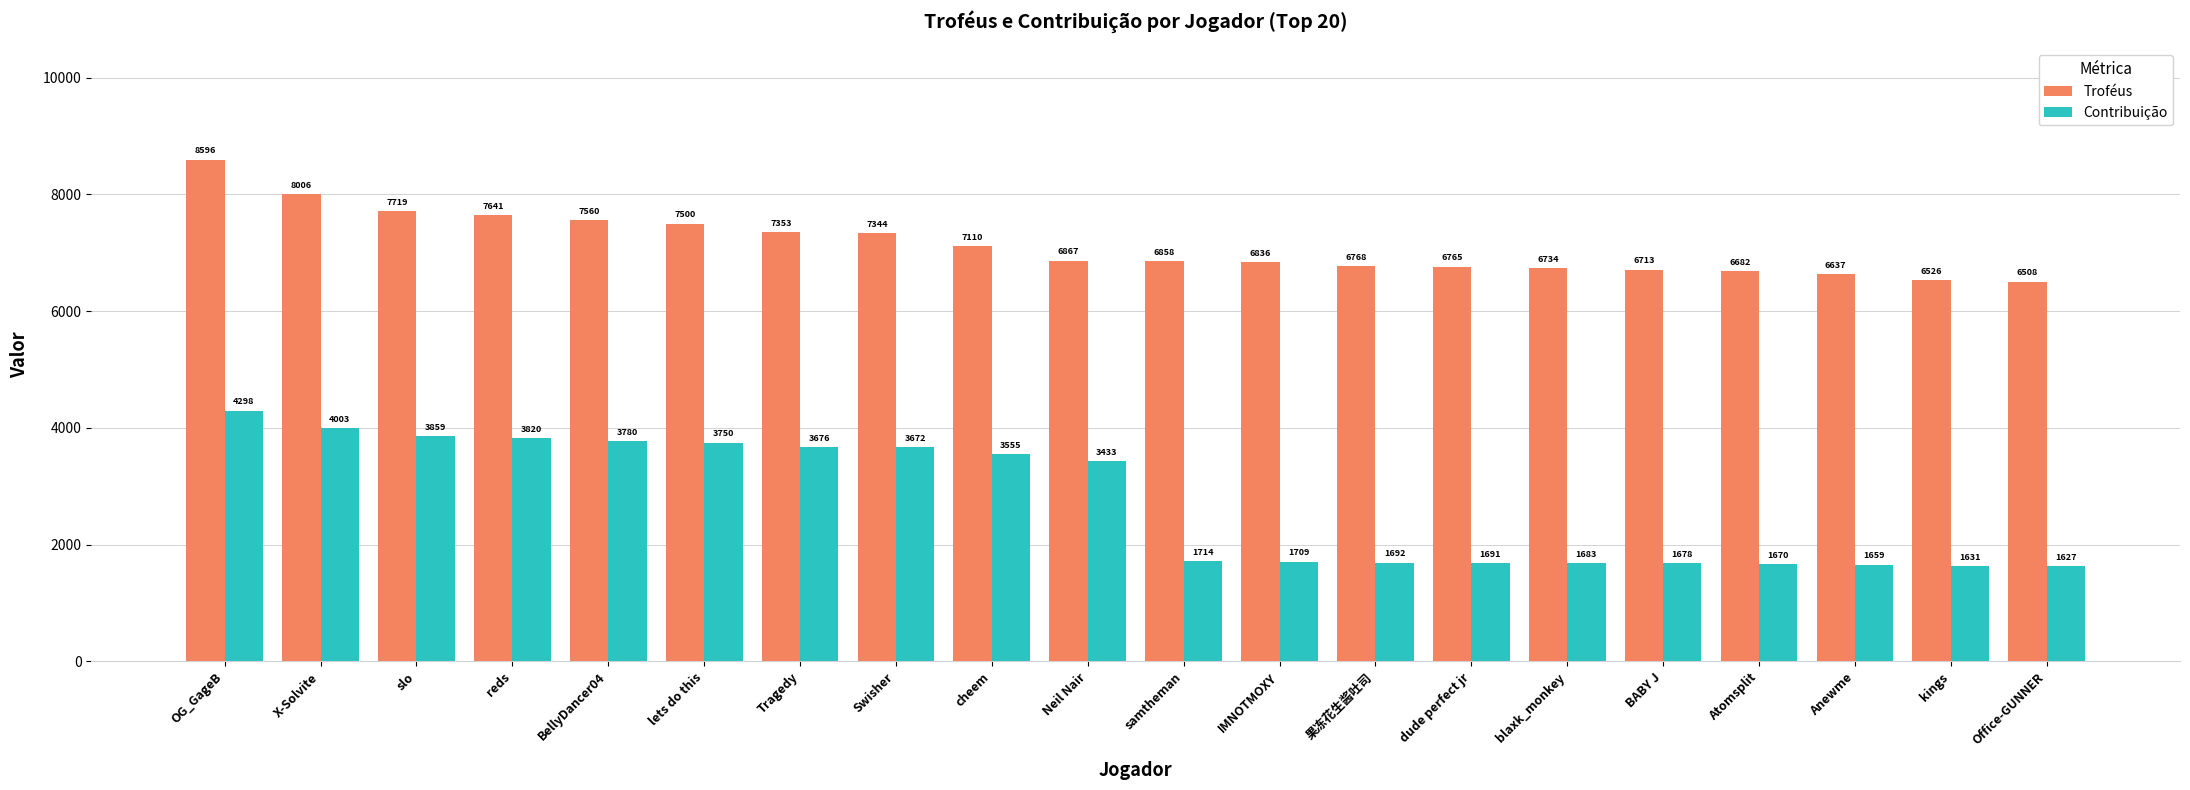

Are the bars horizontal?

No